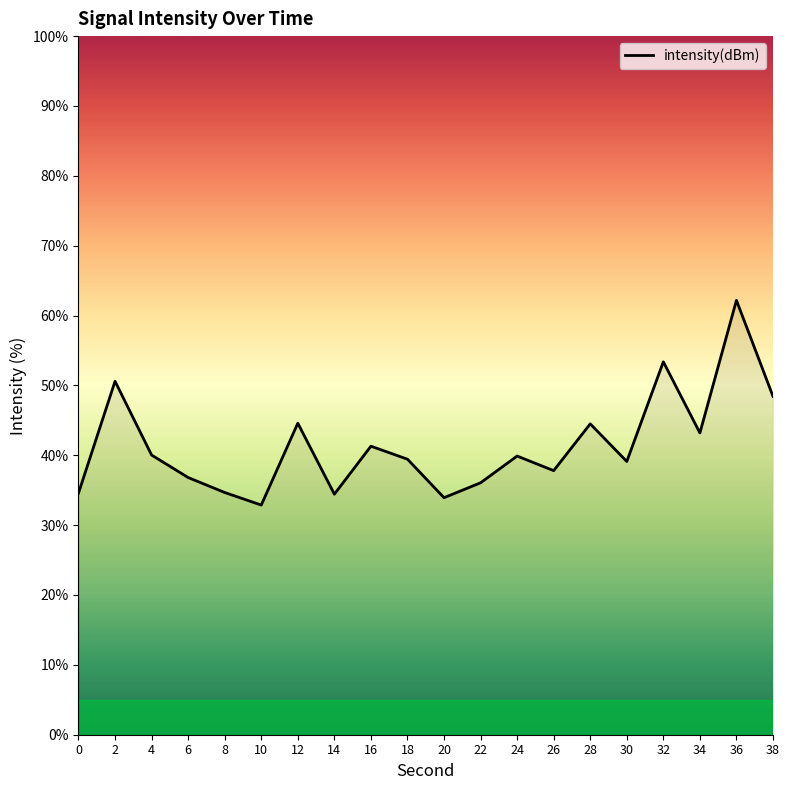

The value at 36 is 110.8. True or false?

False